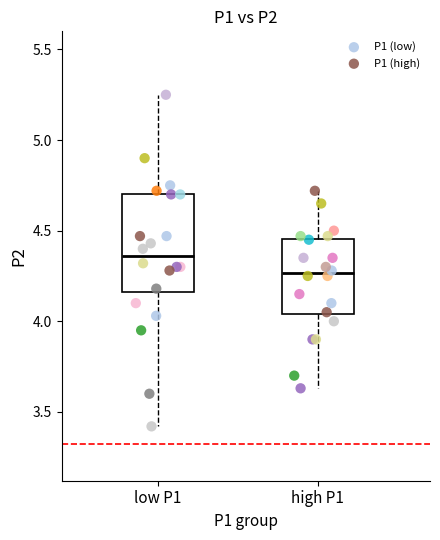

Which series has the widest spread of Y values?

P1 (low)